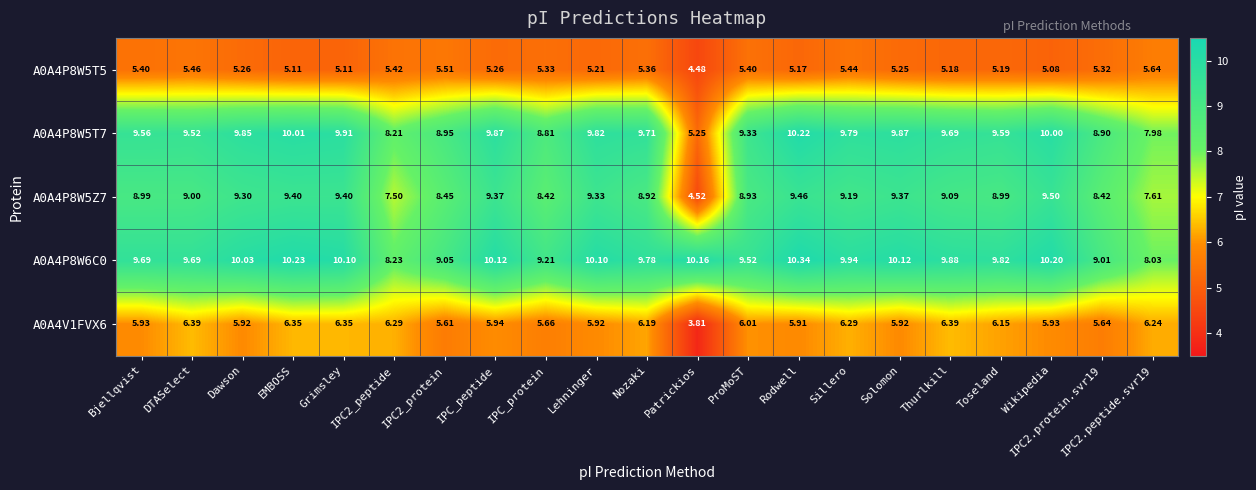

Is the value of A0A4P8W5Z7 at IPC2.peptide.svr19 greater than the value of A0A4V1FVX6 at Wikipedia?

Yes